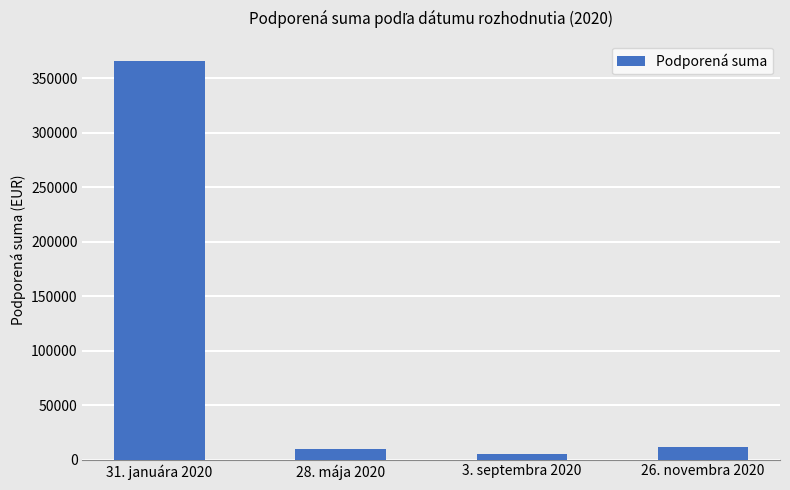

What is the difference between the values at 26. novembra 2020 and 3. septembra 2020?

7000